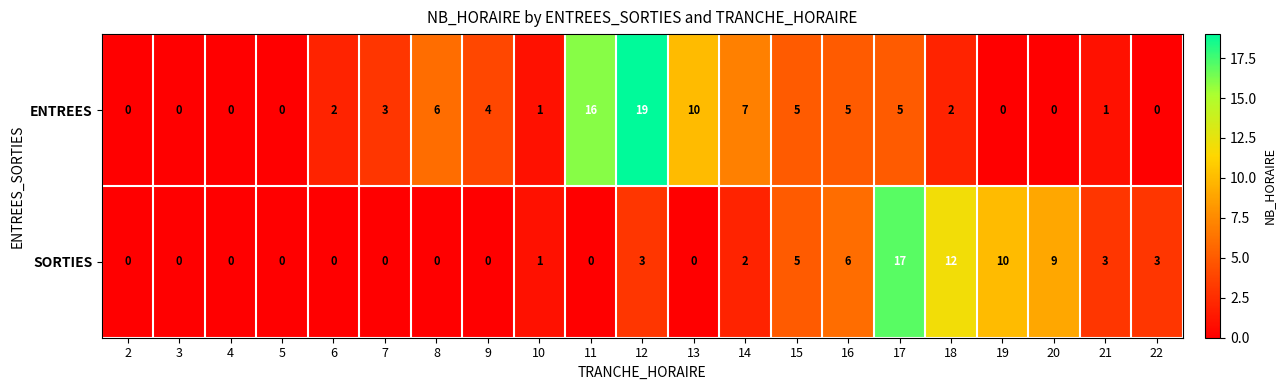

Which series changed the most between 7 and 8?

ENTREES